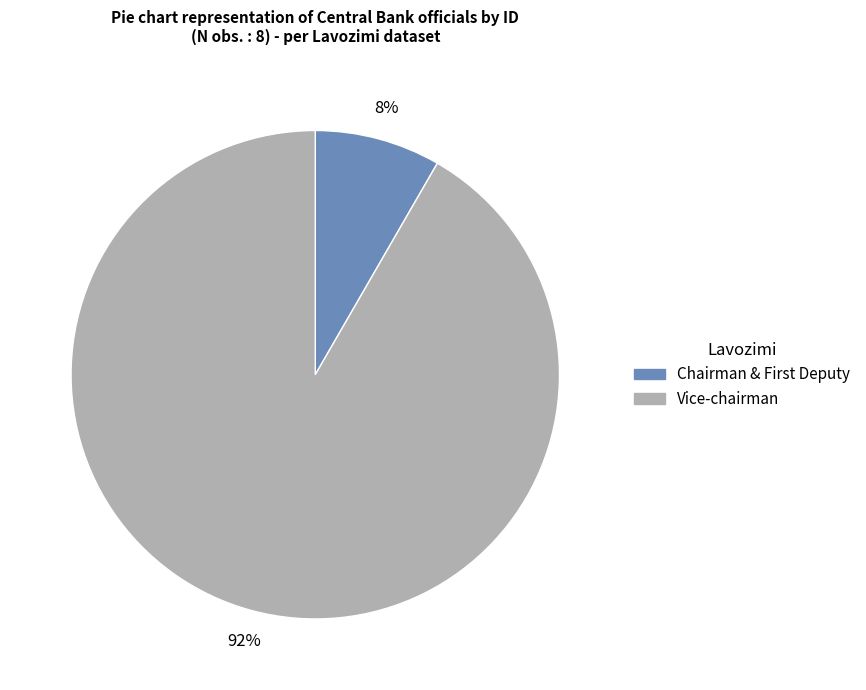

To the nearest percent, what is the average slice percentage?

50%